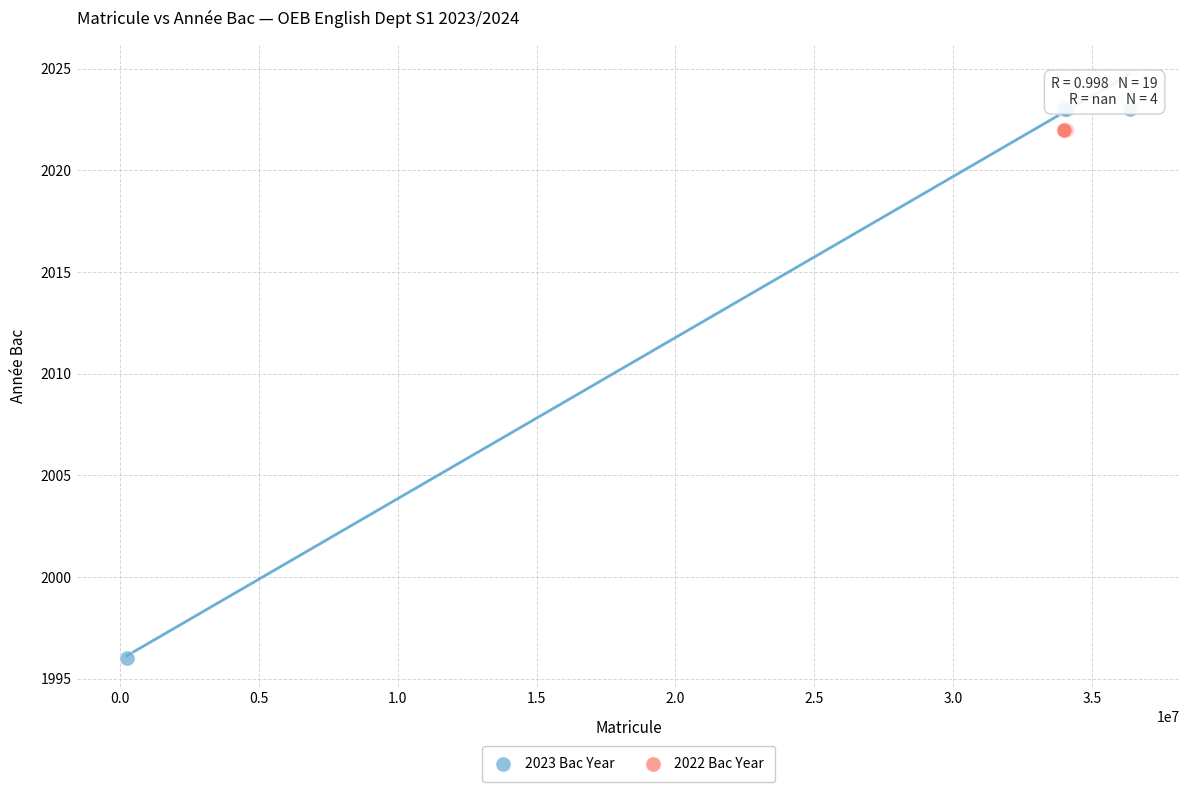

Which series reaches the minimum Y coordinate?

2023 Bac Year